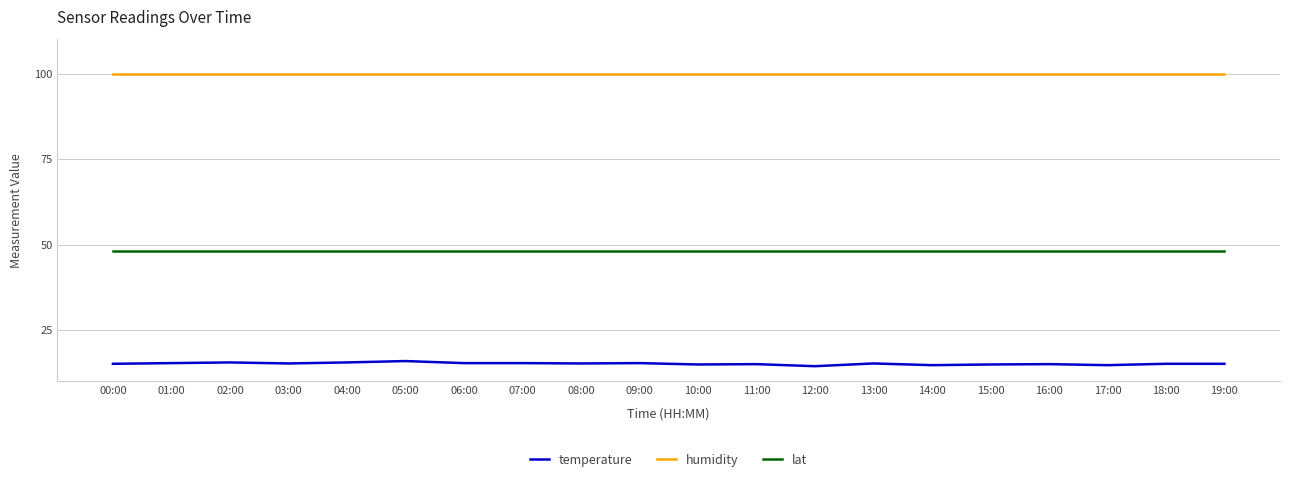

True or false: lat and temperature intersect in this chart.

False